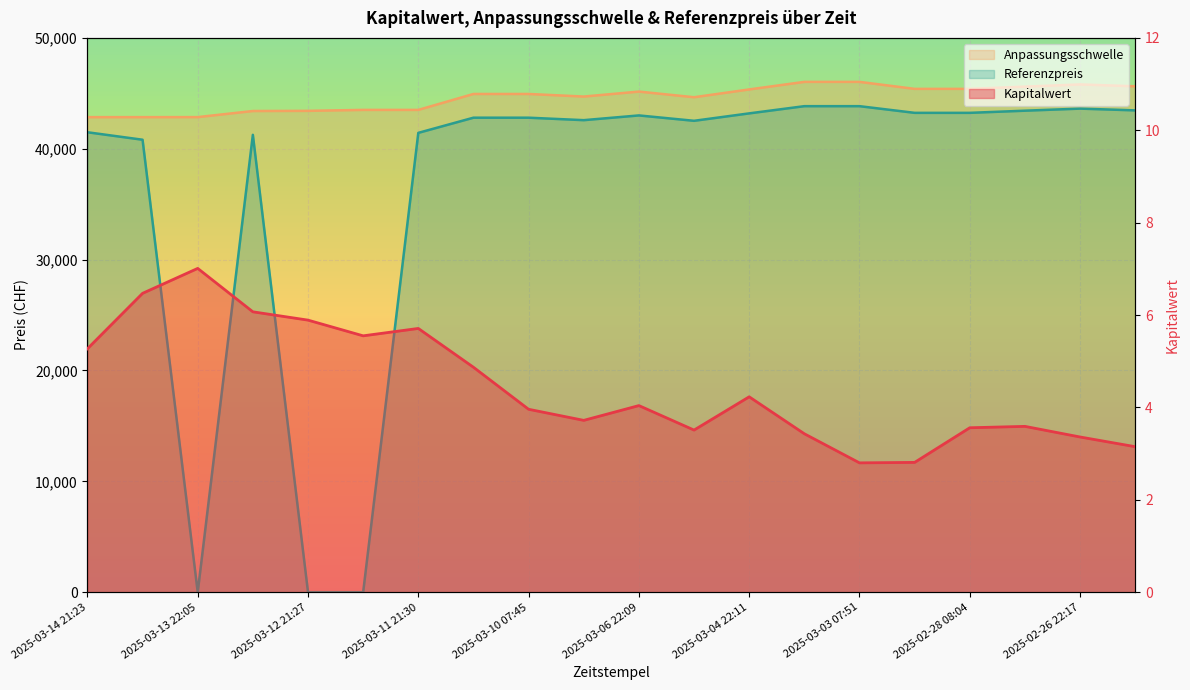

Count the number of data series in this chart.

3